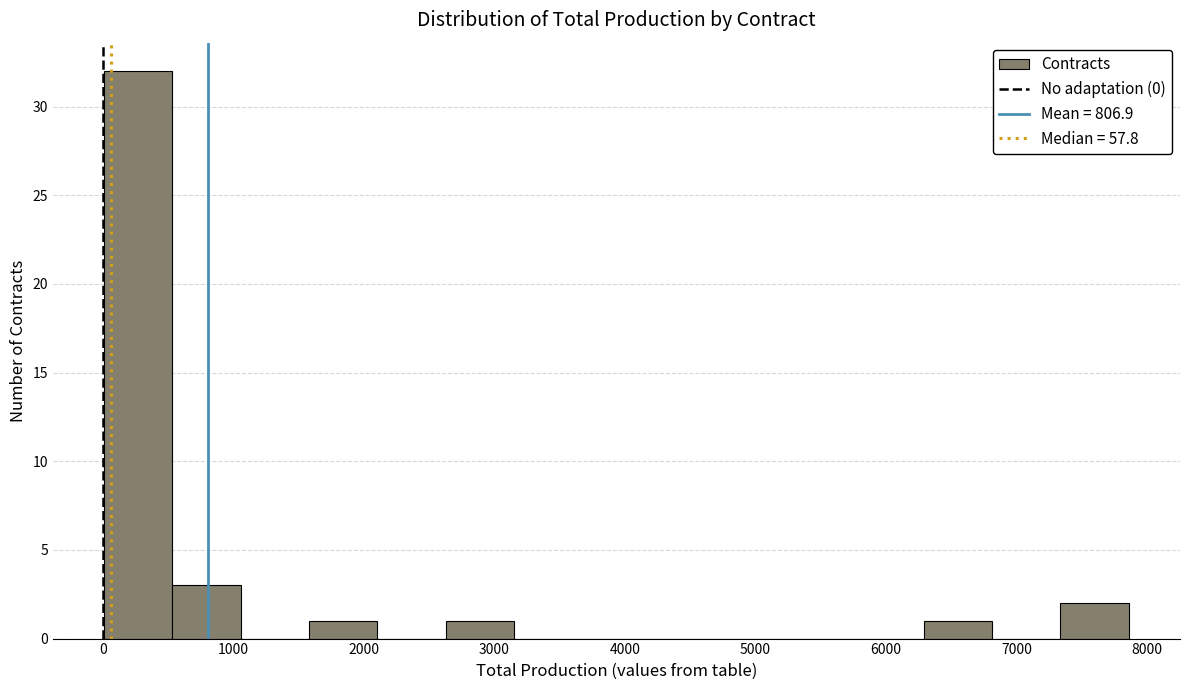

Reading left to right, list every bar in this chart as the range it spans on the x-axis followed by its height. Neither the bar edges nor the heights are printed on the chart, so give them approximately, as read against the axes.

0 to 500: 32
500 to 1100: 3
1100 to 1600: 0
1600 to 2100: 1
2100 to 2600: 0
2600 to 3100: 1
3100 to 3700: 0
3700 to 4200: 0
4200 to 4700: 0
4700 to 5200: 0
5200 to 5800: 0
5800 to 6300: 0
6300 to 6800: 1
6800 to 7300: 0
7300 to 7900: 2